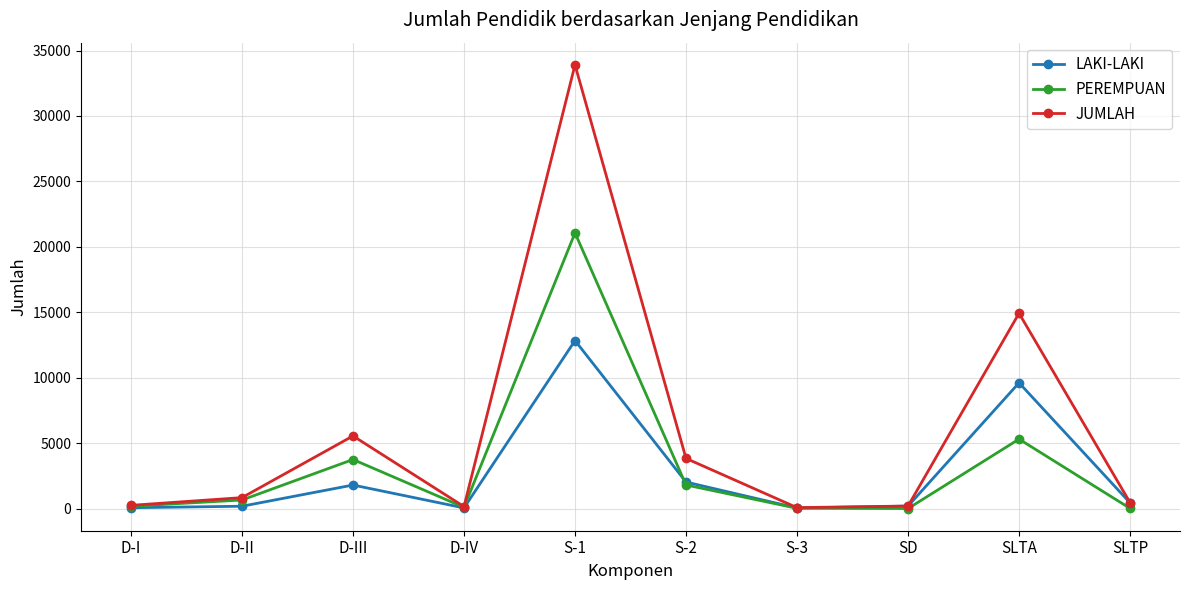

Where is the first local maximum for PEREMPUAN?

D-III